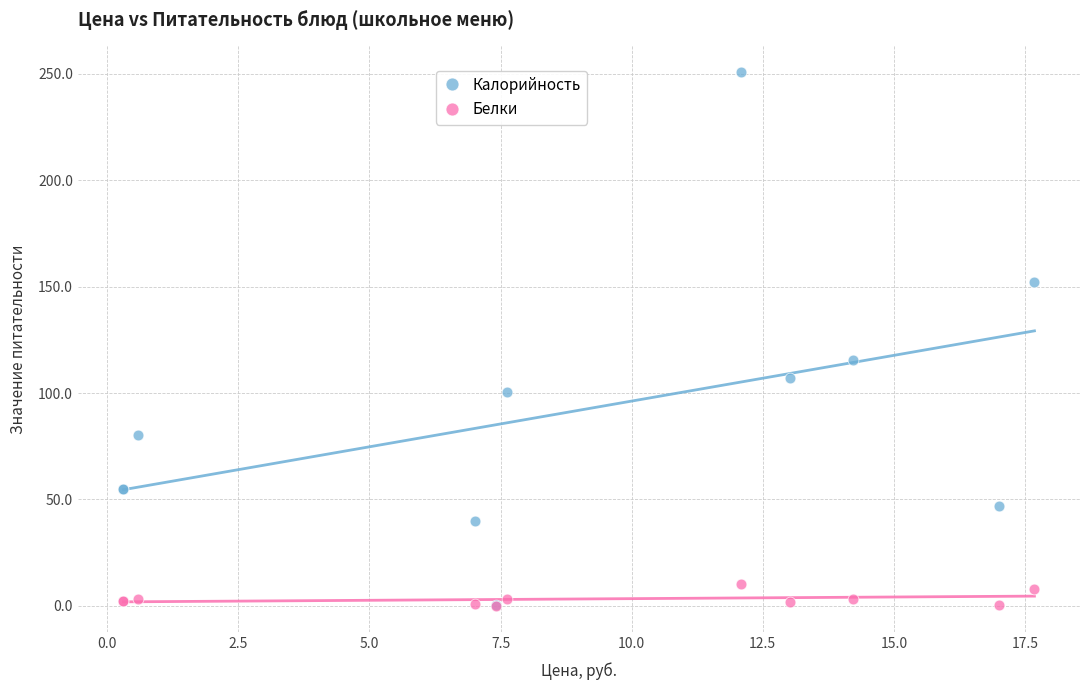

Which series has the widest spread of Y values?

Калорийность